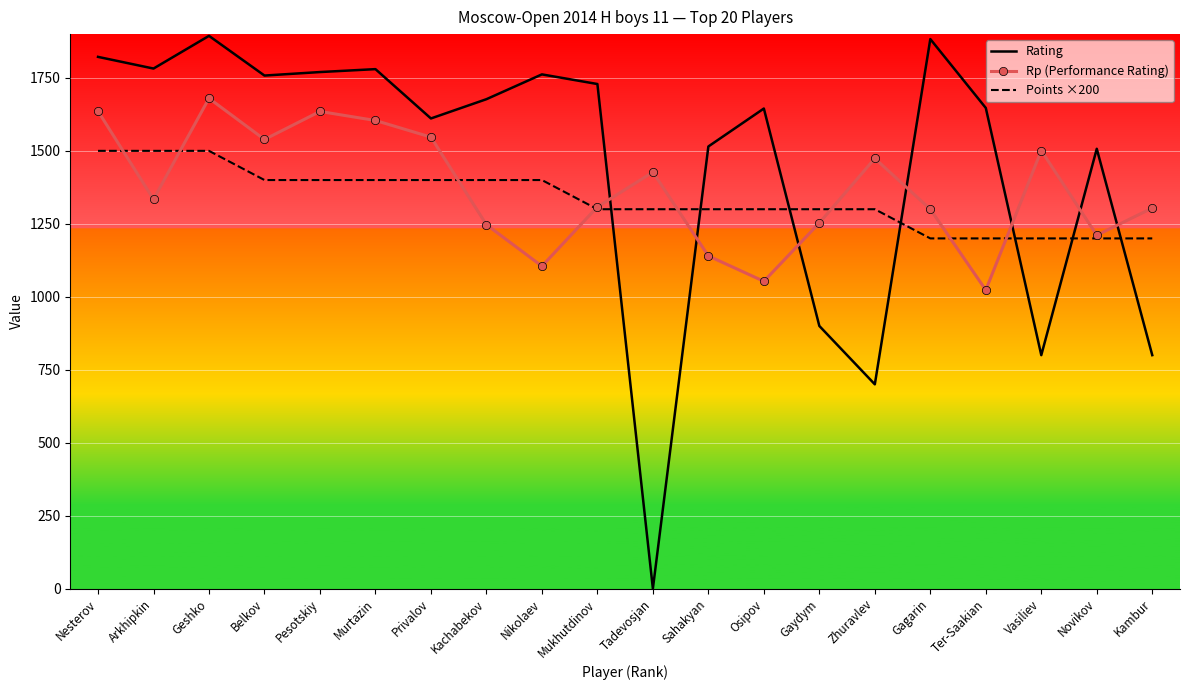

What is the difference between the maximum and second lowest values in the Rp (Performance Rating) series?

627